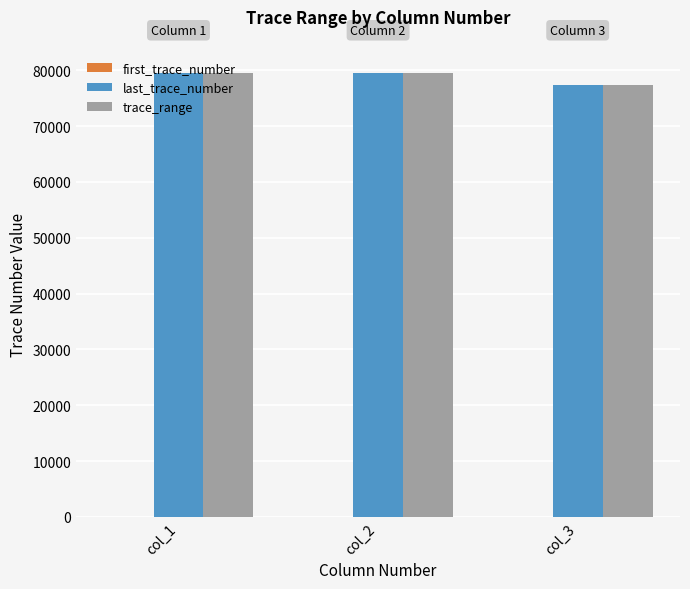

Is it true that last_trace_number equals 21764 at col_3?

False